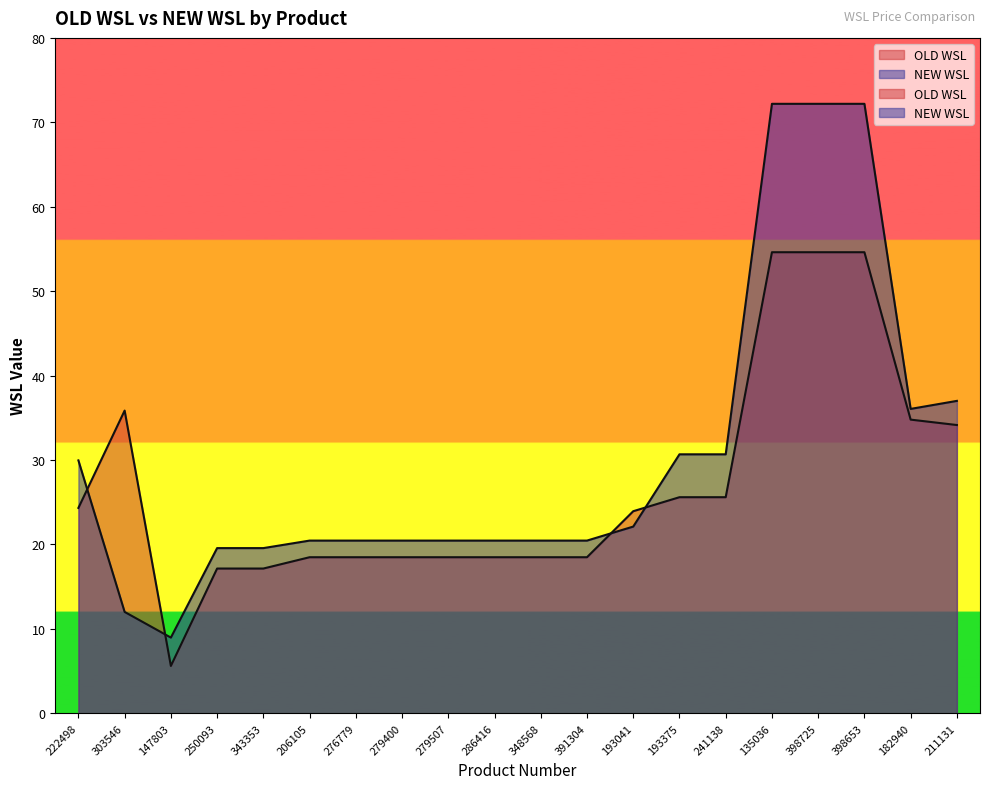

What is the value of the NEW WSL point at the 7th from the left?

20.4